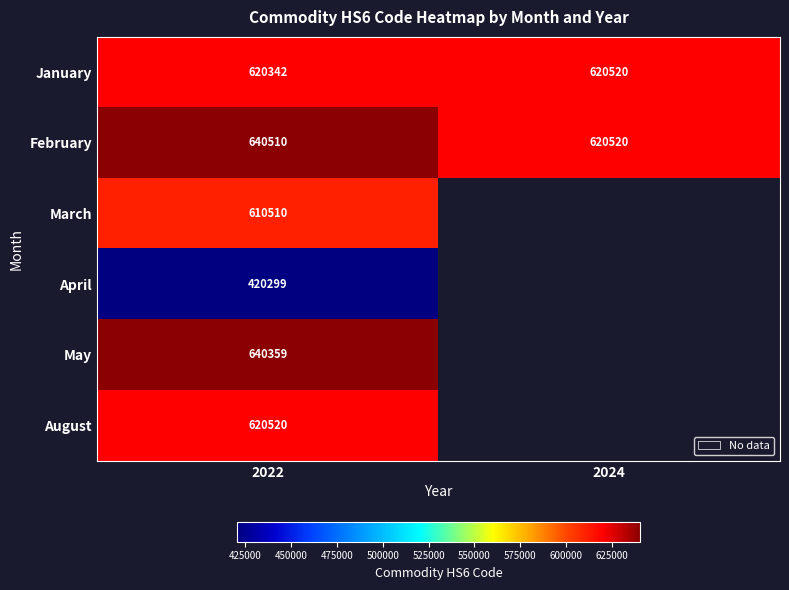

At which label does January reach its peak?

2024